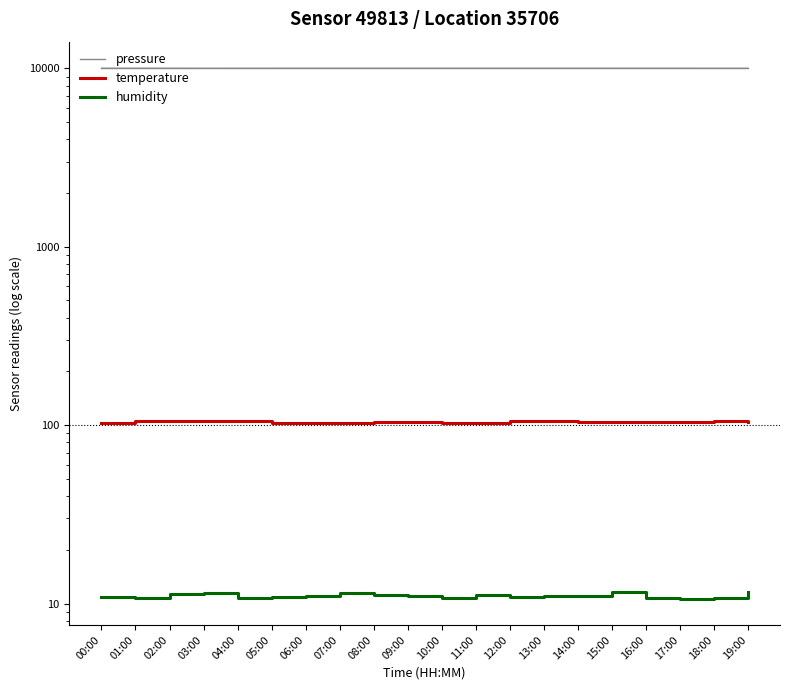

Reading right to left, what are all the values shown in this chart?

pressure: 10013.8	10011.0	10017.8	10021.8	10016.1	10018.0	10021.5	10018.2	10017.8	10016.8	10017.8	10018.7	10013.9	10019.7	10013.1	10010.5	10007.8	10020.1	10017.6	10013.9
temperature: 104.8	105.0	103.9	103.6	104.5	104.4	105.1	104.9	103.2	102.7	103.9	103.9	102.8	102.5	102.8	106.0	105.3	104.9	105.4	103.5
humidity: 11.6	10.8	10.7	10.7	11.5	11.0	11.1	10.9	11.1	10.7	11.1	11.2	11.5	11.0	10.9	10.8	11.5	11.4	10.8	10.9